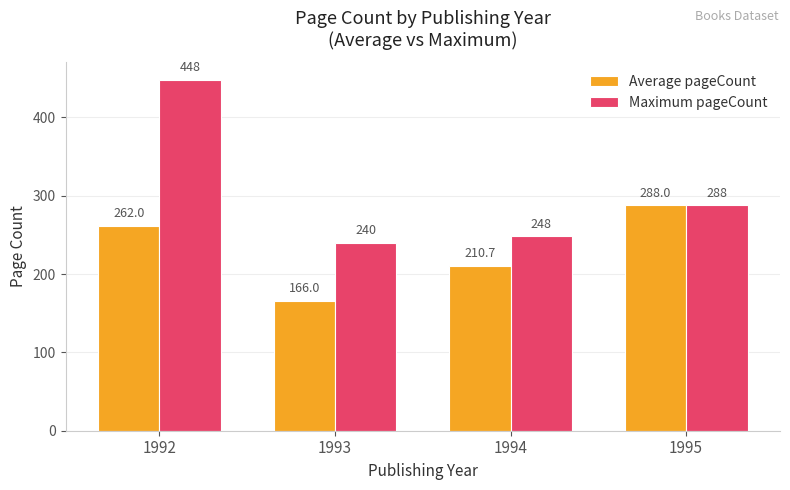

At how many categories does at least one series exceed 356?

1